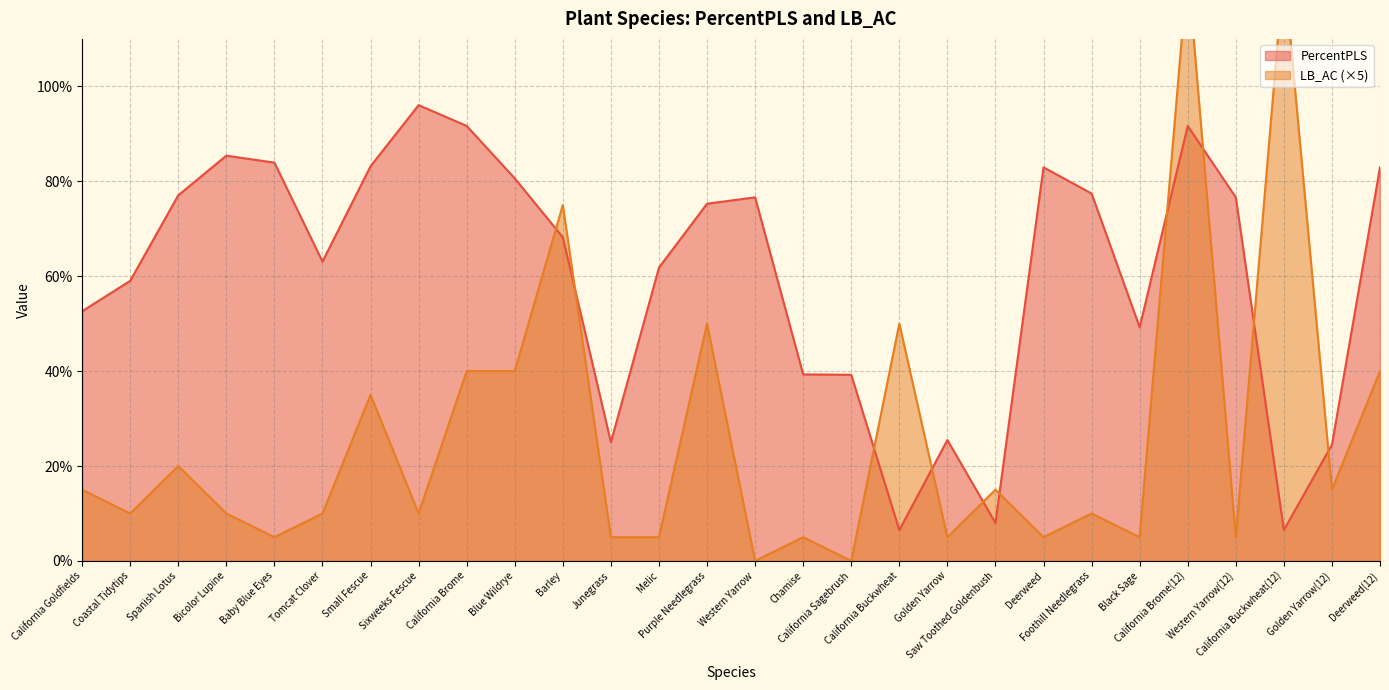

Reading left to right, extract all data points from this chart.

PercentPLS: California Goldfields=52.6	Coastal Tidytips=59.0	Spanish Lotus=77.0	Bicolor Lupine=85.4	Baby Blue Eyes=83.9	Tomcat Clover=63.1	Small Fescue=83.2	Sixweeks Fescue=96.0	California Brome=91.7	Blue Wildrye=80.6	Barley=68.2	Junegrass=25.0	Melic=61.8	Purple Needlegrass=75.3	Western Yarrow=76.6	Chamise=39.3	California Sagebrush=39.2	California Buckwheat=6.5	Golden Yarrow=25.5	Saw Toothed Goldenbush=8.0	Deerweed=82.9	Foothill Needlegrass=77.4	Black Sage=49.2	California Brome(12)=91.7	Western Yarrow(12)=76.6	California Buckwheat(12)=6.5	Golden Yarrow(12)=24.5	Deerweed(12)=82.9
LB_AC: California Goldfields=15.0	Coastal Tidytips=10.0	Spanish Lotus=20.0	Bicolor Lupine=10.0	Baby Blue Eyes=5.0	Tomcat Clover=10.0	Small Fescue=35.0	Sixweeks Fescue=10.0	California Brome=40.0	Blue Wildrye=40.0	Barley=75.0	Junegrass=5.0	Melic=5.0	Purple Needlegrass=50.0	Western Yarrow=0.0	Chamise=5.0	California Sagebrush=0.0	California Buckwheat=50.0	Golden Yarrow=5.0	Saw Toothed Goldenbush=15.0	Deerweed=5.0	Foothill Needlegrass=10.0	Black Sage=5.0	California Brome(12)=125.0	Western Yarrow(12)=5.0	California Buckwheat(12)=125.0	Golden Yarrow(12)=15.0	Deerweed(12)=40.0